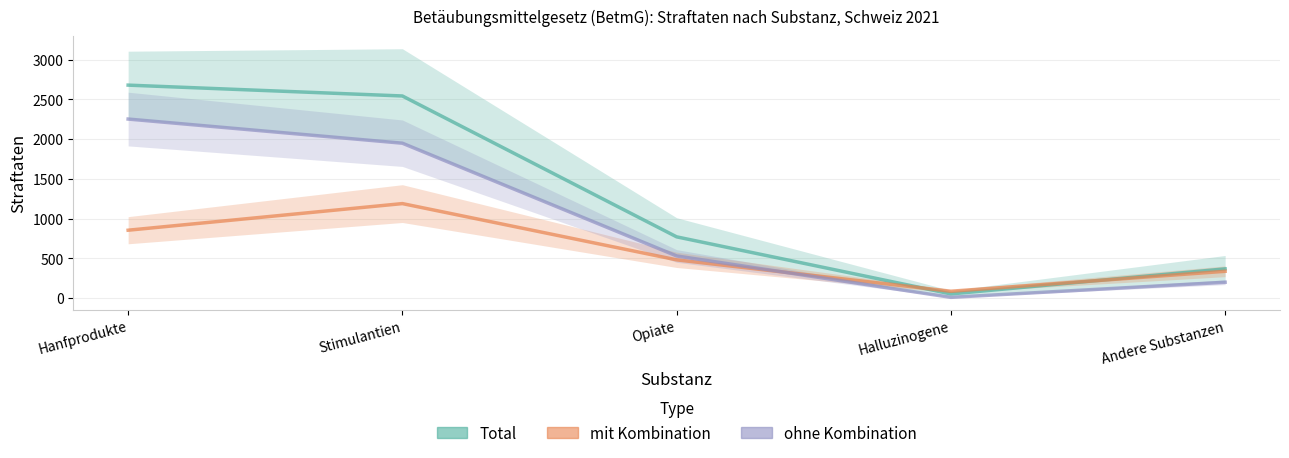

At how many categories does at least one series exceed 226?

4